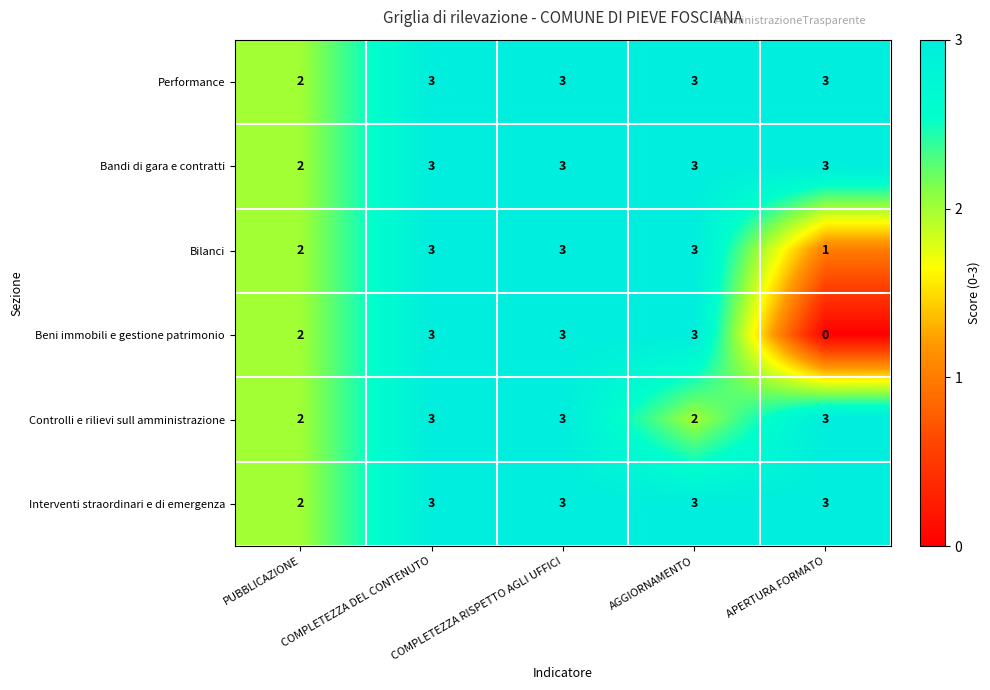

What is the maximum value shown in the chart?

3